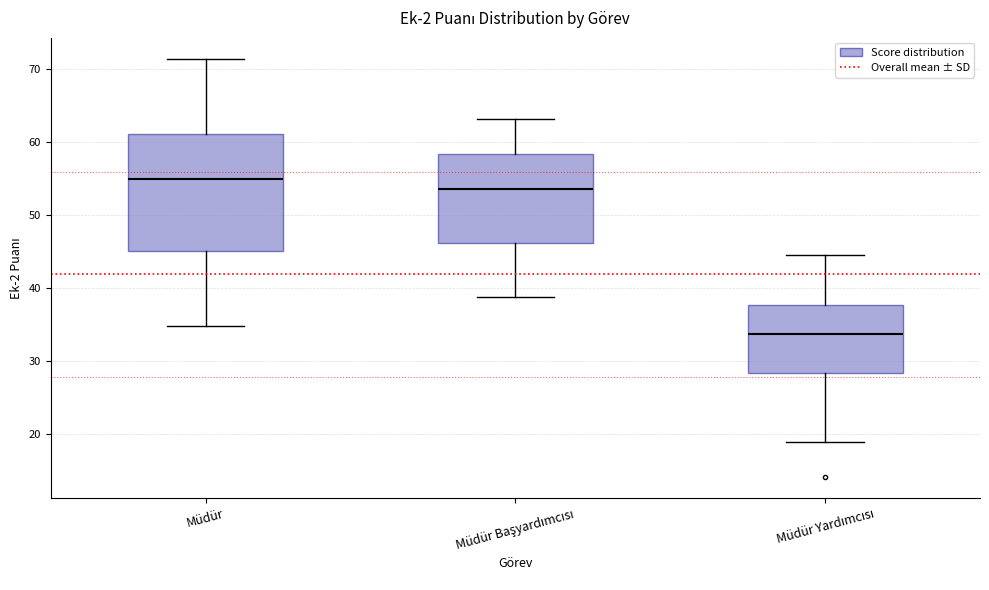

Which box's median line is the lowest?

Müdür Yardımcısı